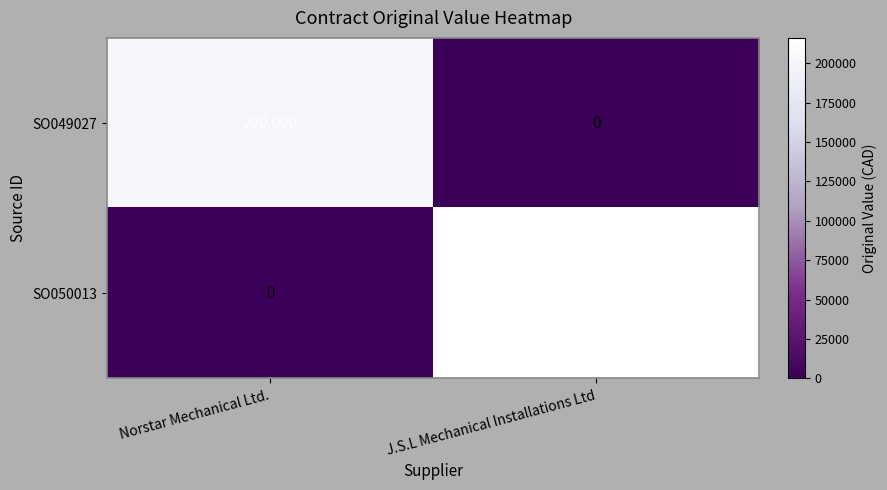

Reading left to right, transcribe all the data shown in this chart.

SO049027: 200000	0
SO050013: 0	216000